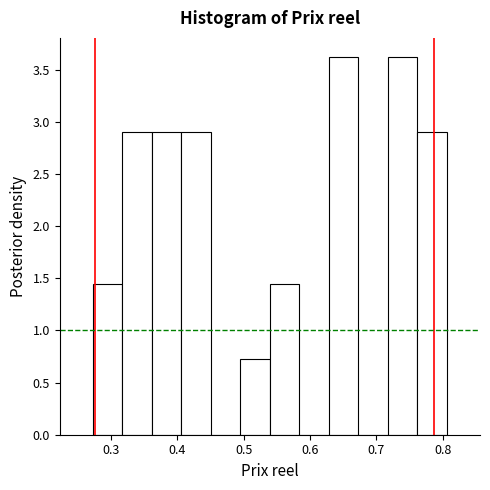

Reading left to right, transcribe this chart: for each bar, give the range it covers on the x-axis and its height. Neither the bar edges nor the heights are printed on the chart, so give them approximately, as read against the axes.

0.27 to 0.32: 1.45
0.32 to 0.36: 2.90
0.36 to 0.41: 2.90
0.41 to 0.45: 2.90
0.45 to 0.50: 0
0.50 to 0.54: 0.75
0.54 to 0.58: 1.45
0.58 to 0.63: 0
0.63 to 0.67: 3.65
0.67 to 0.72: 0
0.72 to 0.76: 3.65
0.76 to 0.81: 2.90